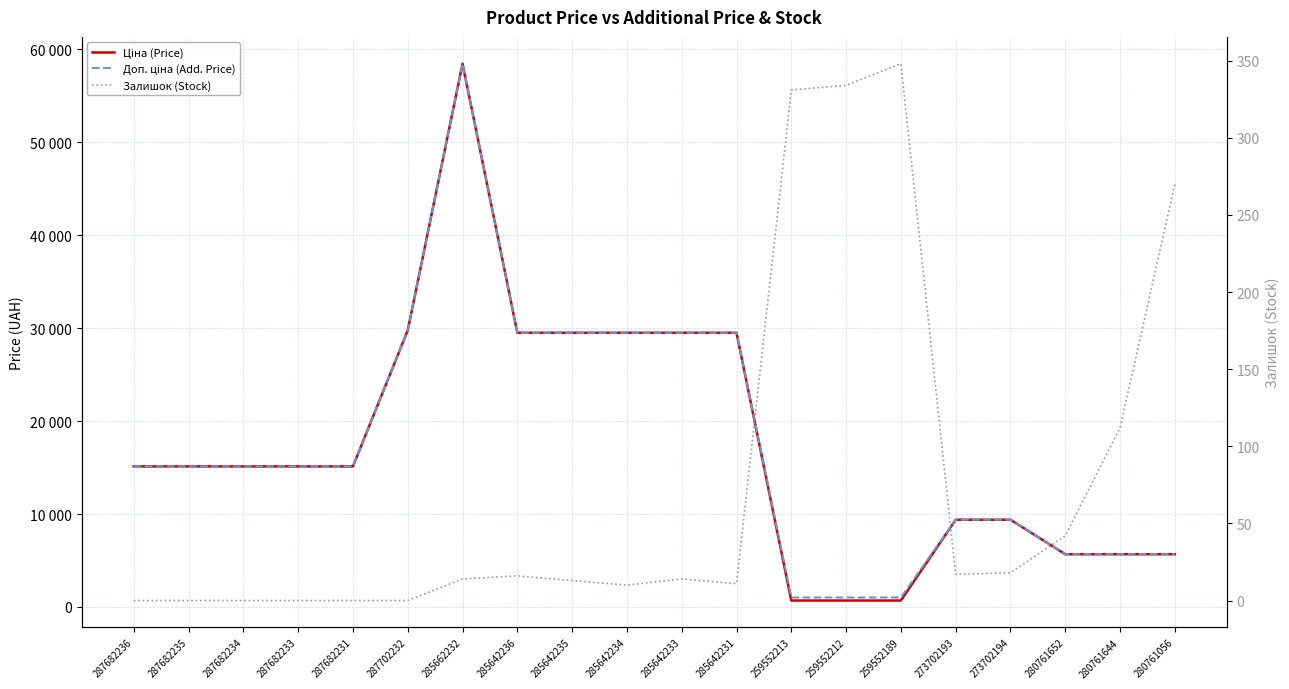

What position from the left is 285642233?

11